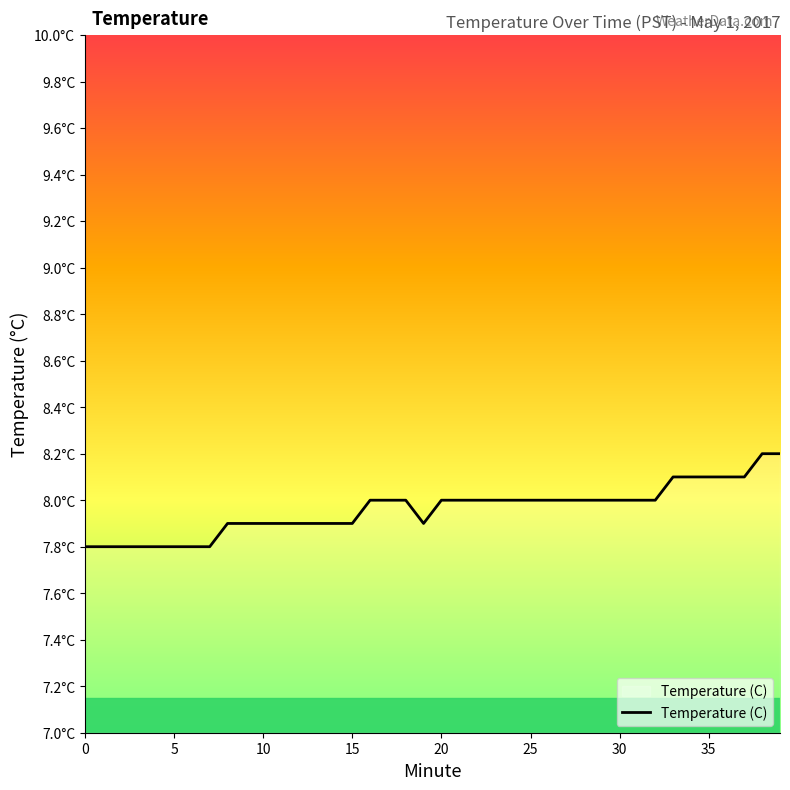

What is the label of the 4th point from the right?

36